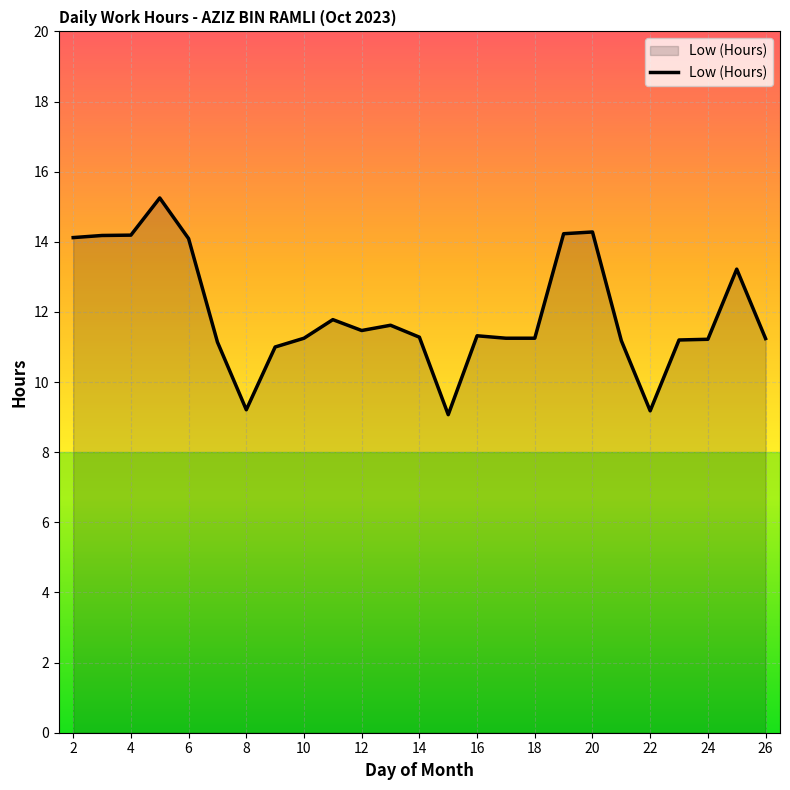

What is the minimum value shown in the chart?

9.1